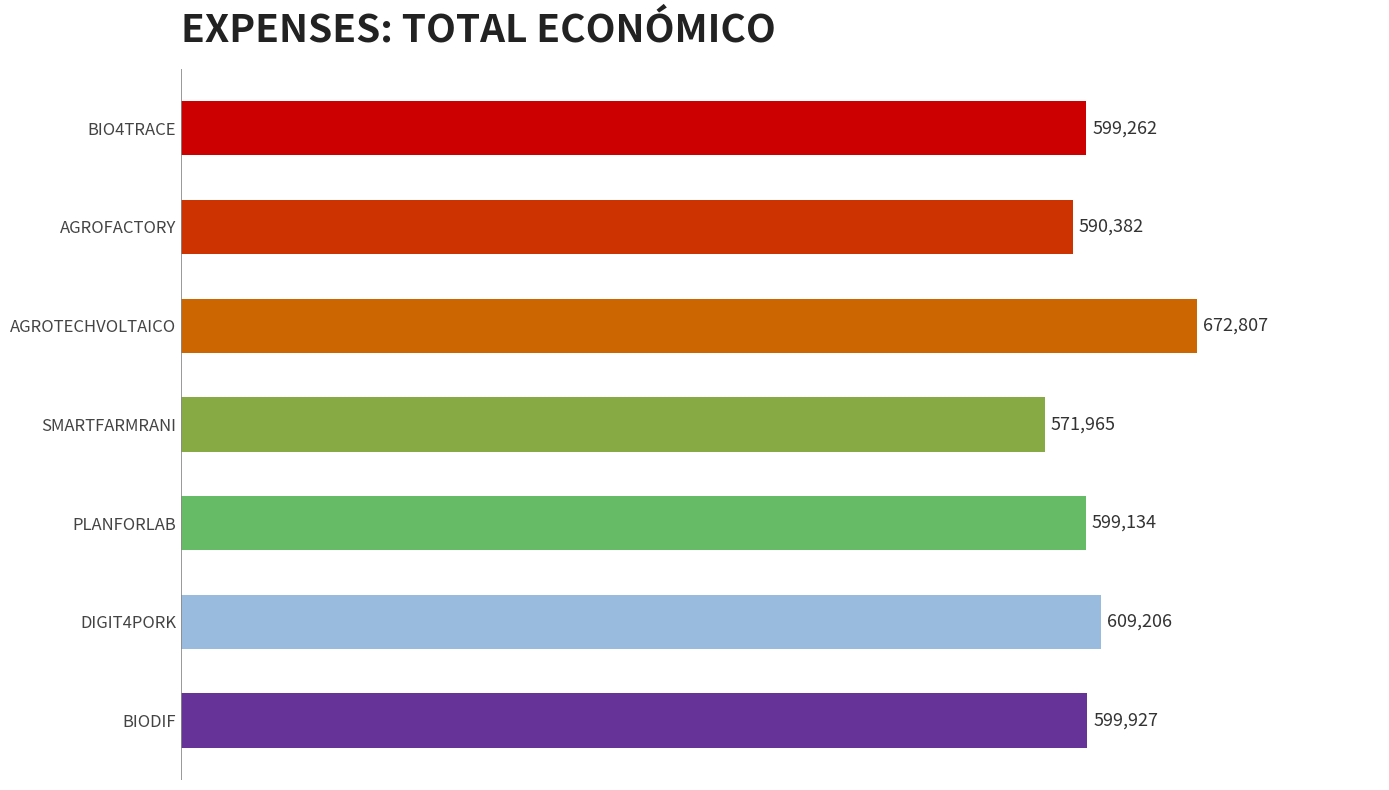

List the labels in order of value, largest first.

AGROTECHVOLTAICO, DIGIT4PORK, BIODIF, BIO4TRACE, PLANFORLAB, AGROFACTORY, SMARTFARMRANI